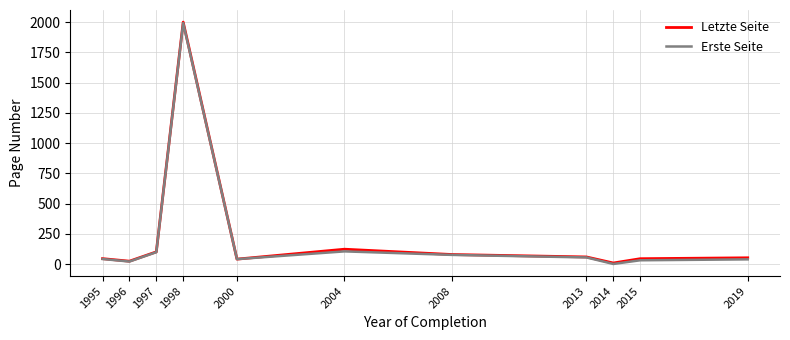

Is this an area chart (filled region under the line)?

No